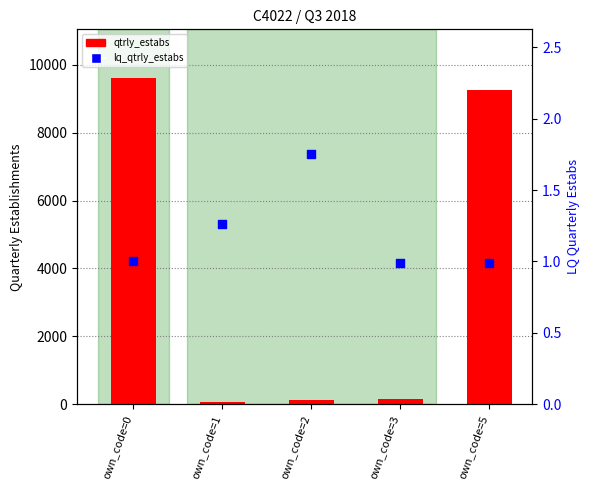

What is the total value across all series at own_code=3?

162.0